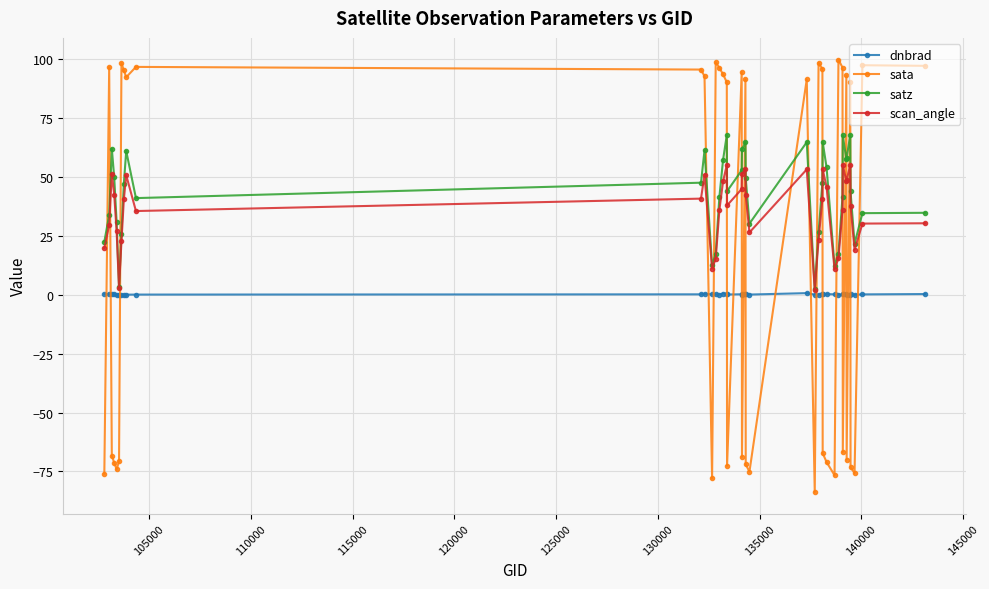

What is the difference between the maximum and minimum values in the scan_angle series?

53.0